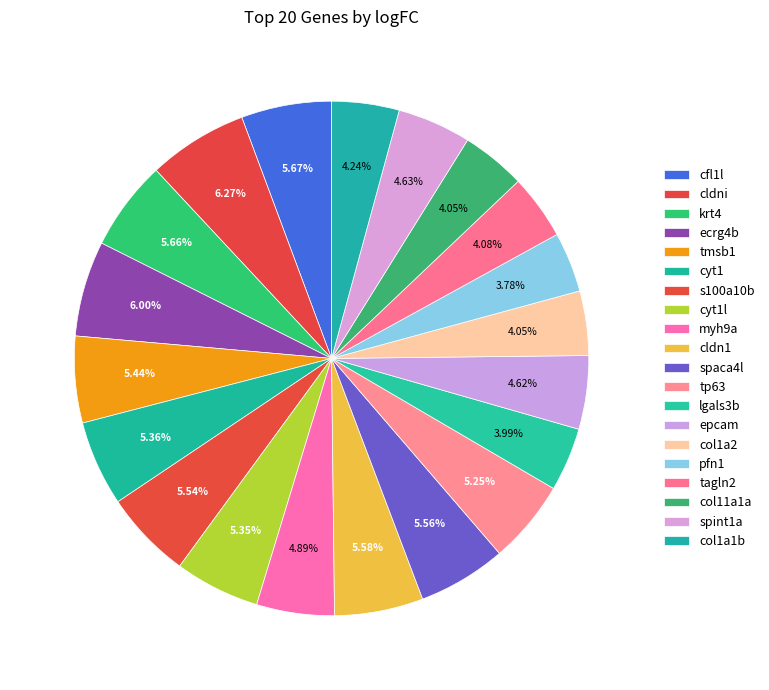

To the nearest percent, what portion does spaca4l represent?

6%